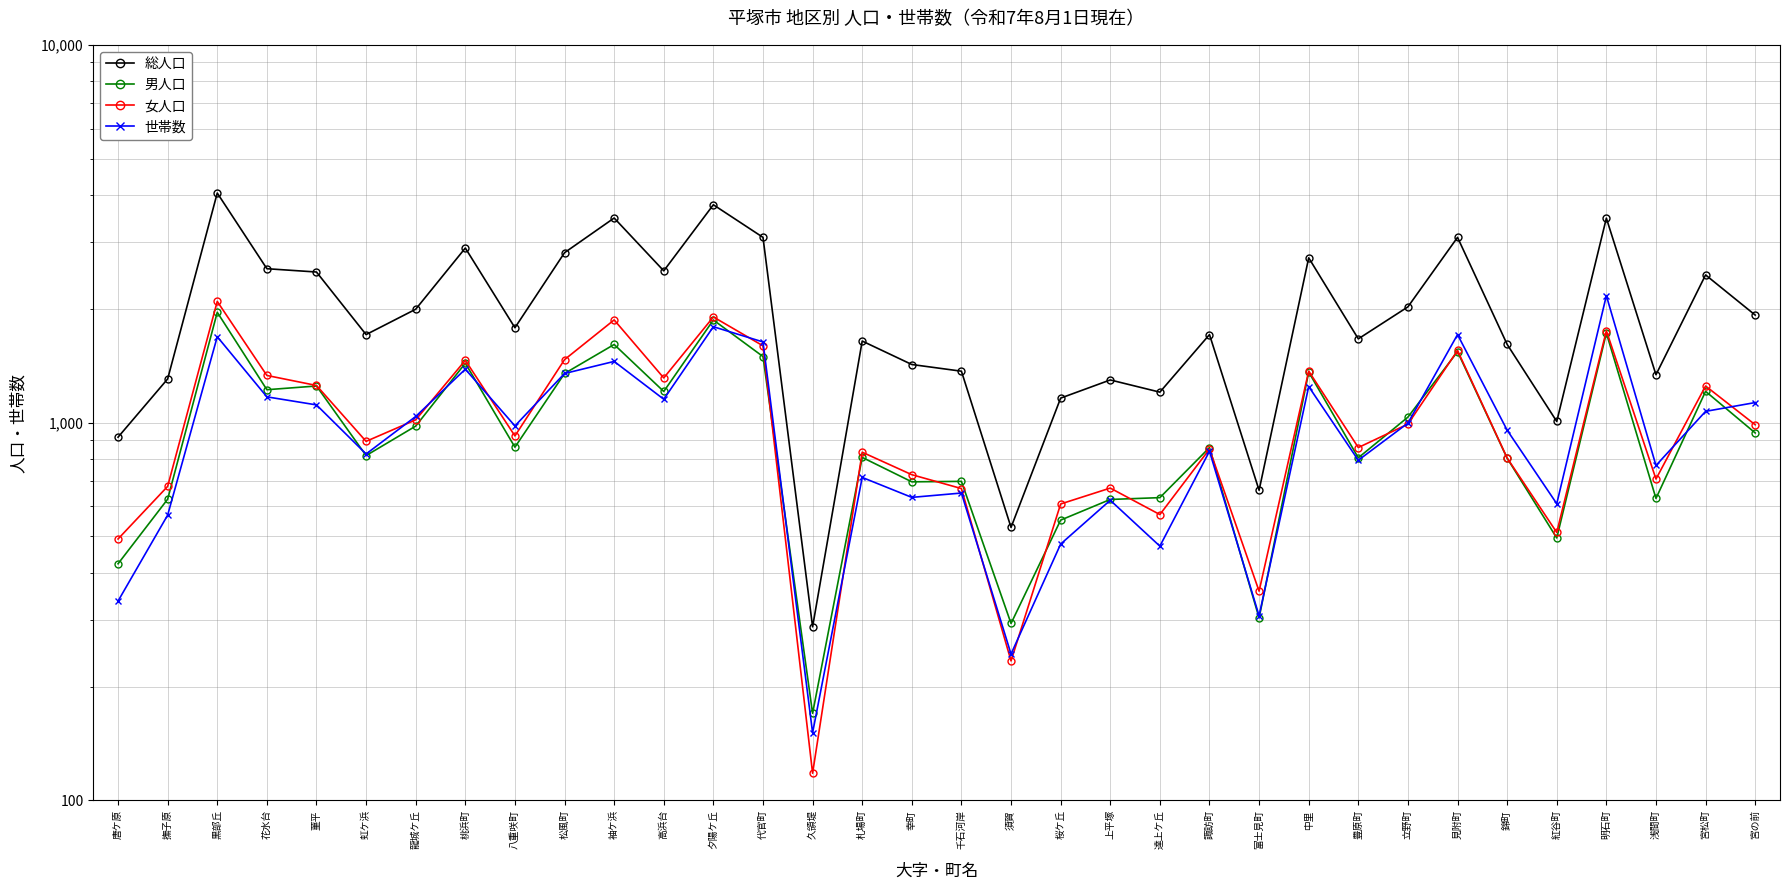

True or false: 総人口 has more than 1 interior local peaks.

True